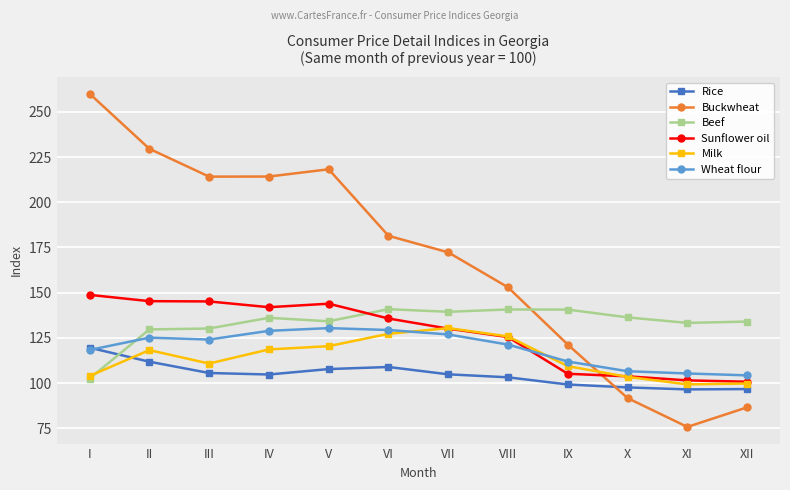

Where is the first local maximum for Milk?

II